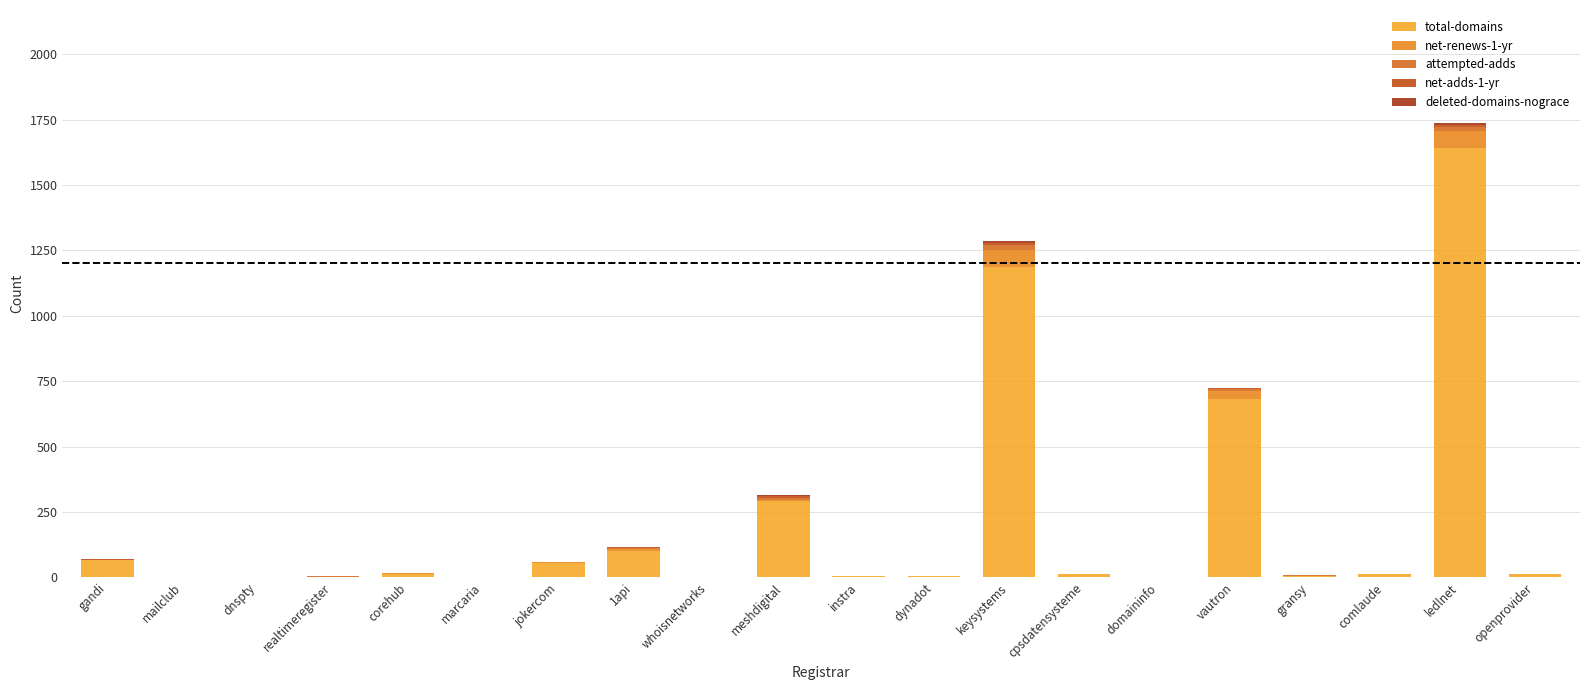

How many series are shown in this chart?

5